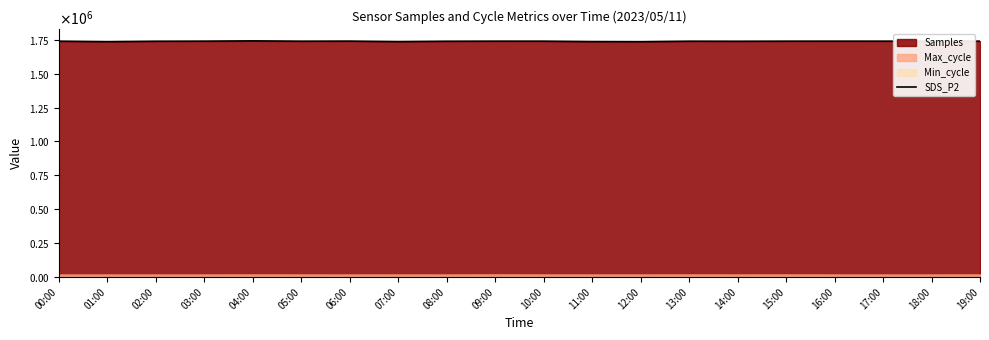

The chart shows a value of 1739670 at 06:00. True or false?

True